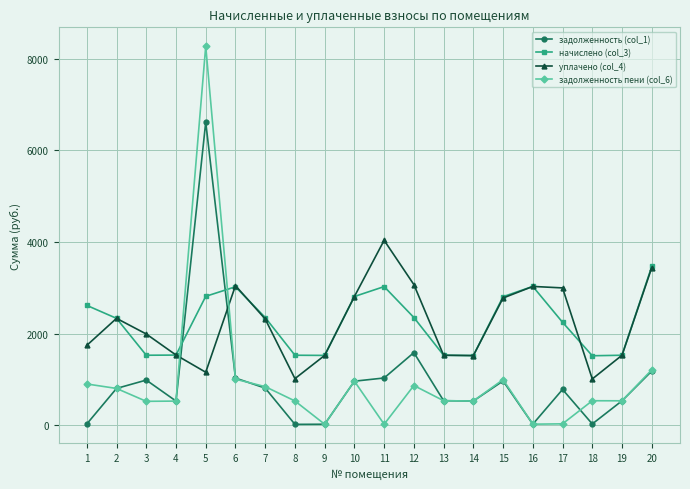

How many times do задолженность пени (col_6) and уплачено (col_4) cross each other?

2